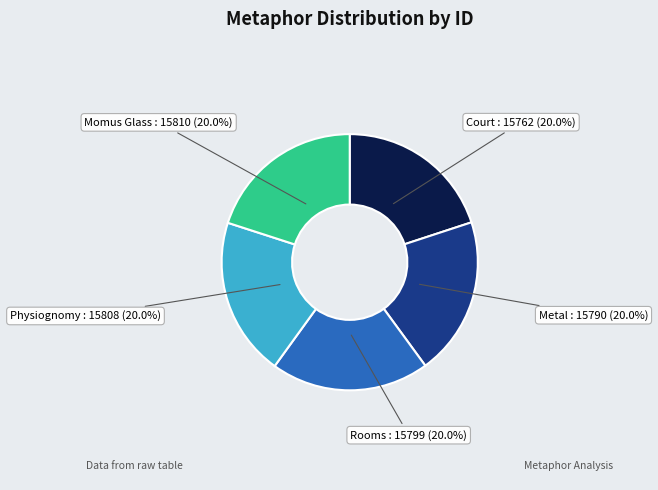

Does any single category account for the majority?

No